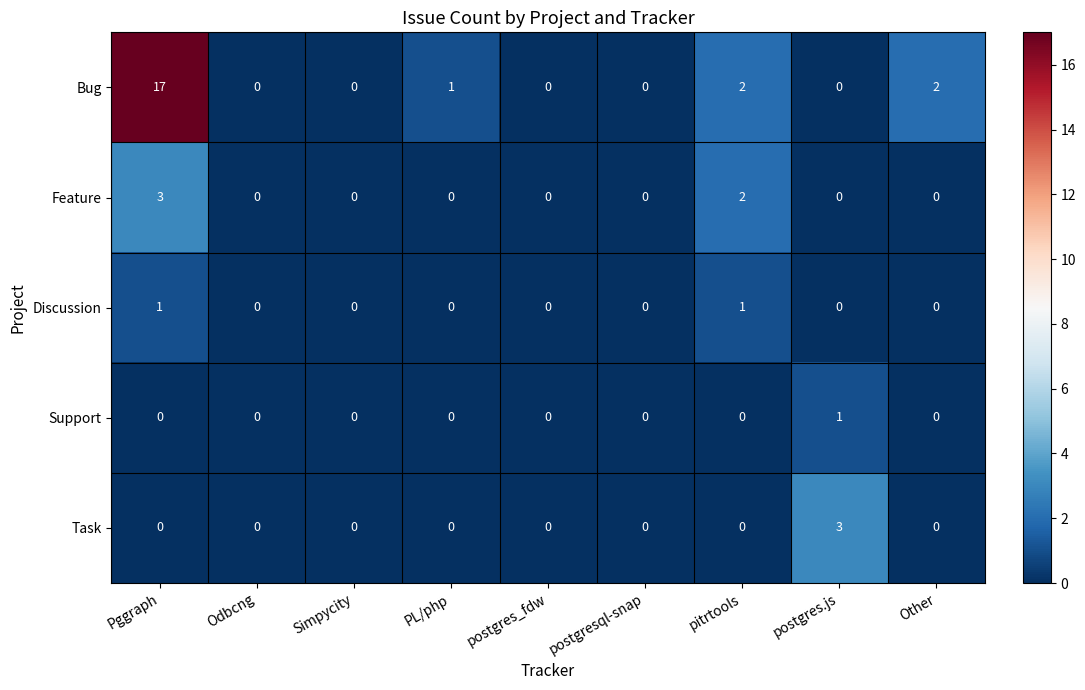

Which series has the largest total across all categories?

Bug